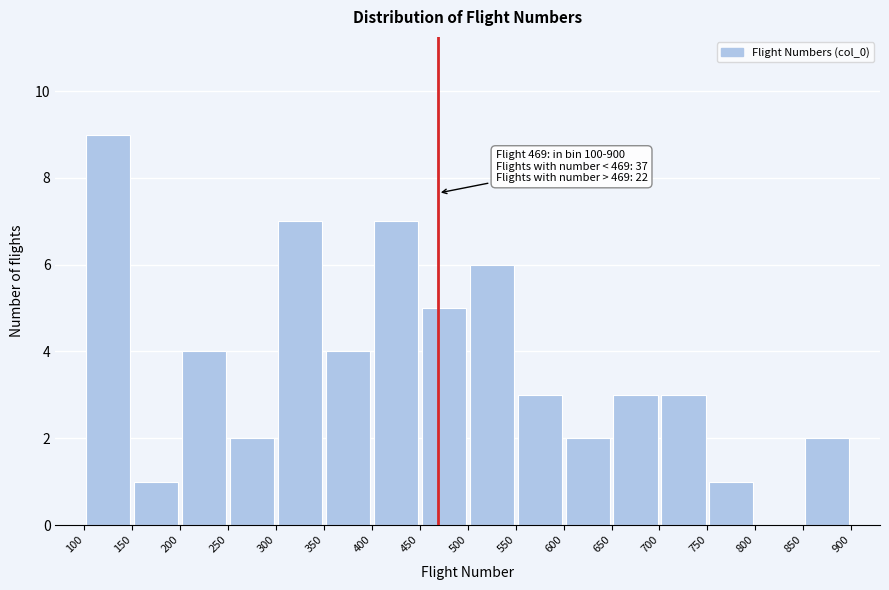

Over which range of the x-axis is the bar tallest?

100 to 150